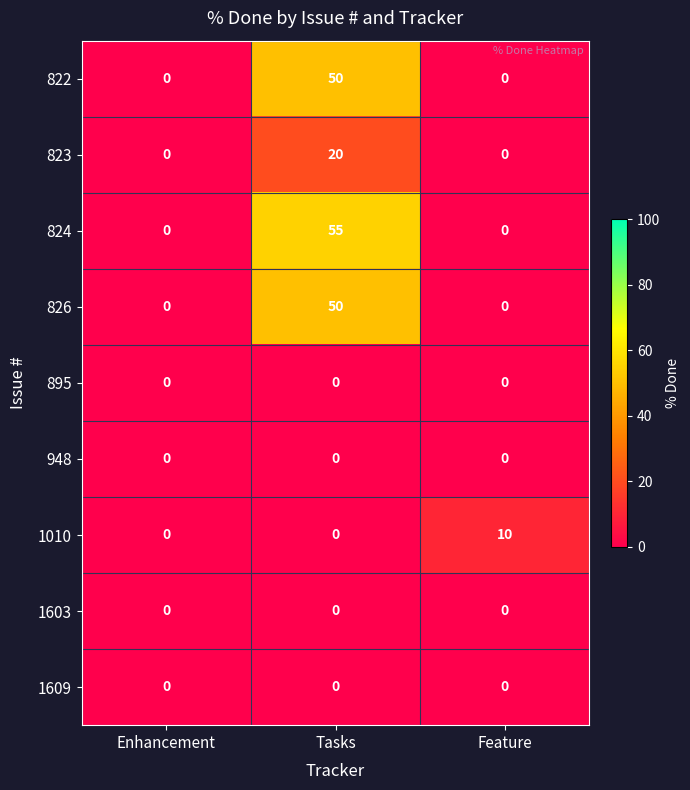

Which series changed the most between Enhancement and Tasks?

824